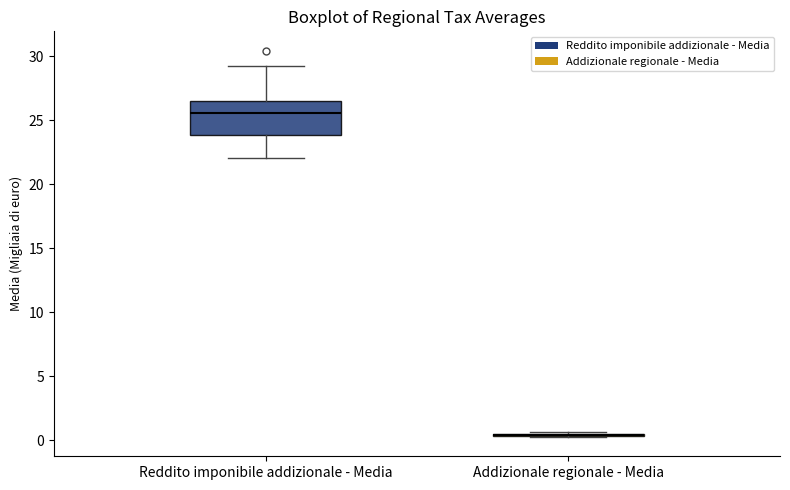

Comparing the boxes themselves (not the whiskers), which one is the tallest?

Reddito imponibile addizionale - Media